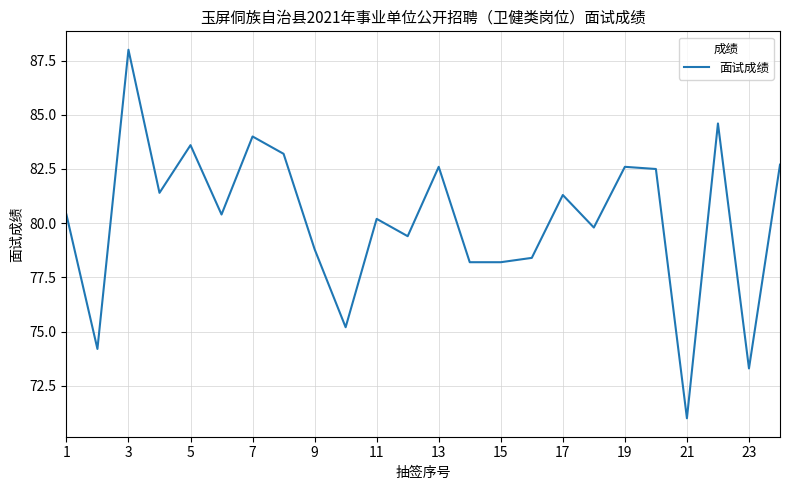

What is the greatest value displayed?

88.0